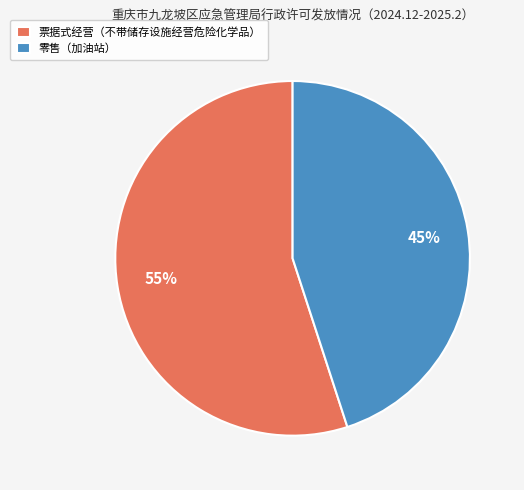

How many slices are in this pie chart?

2